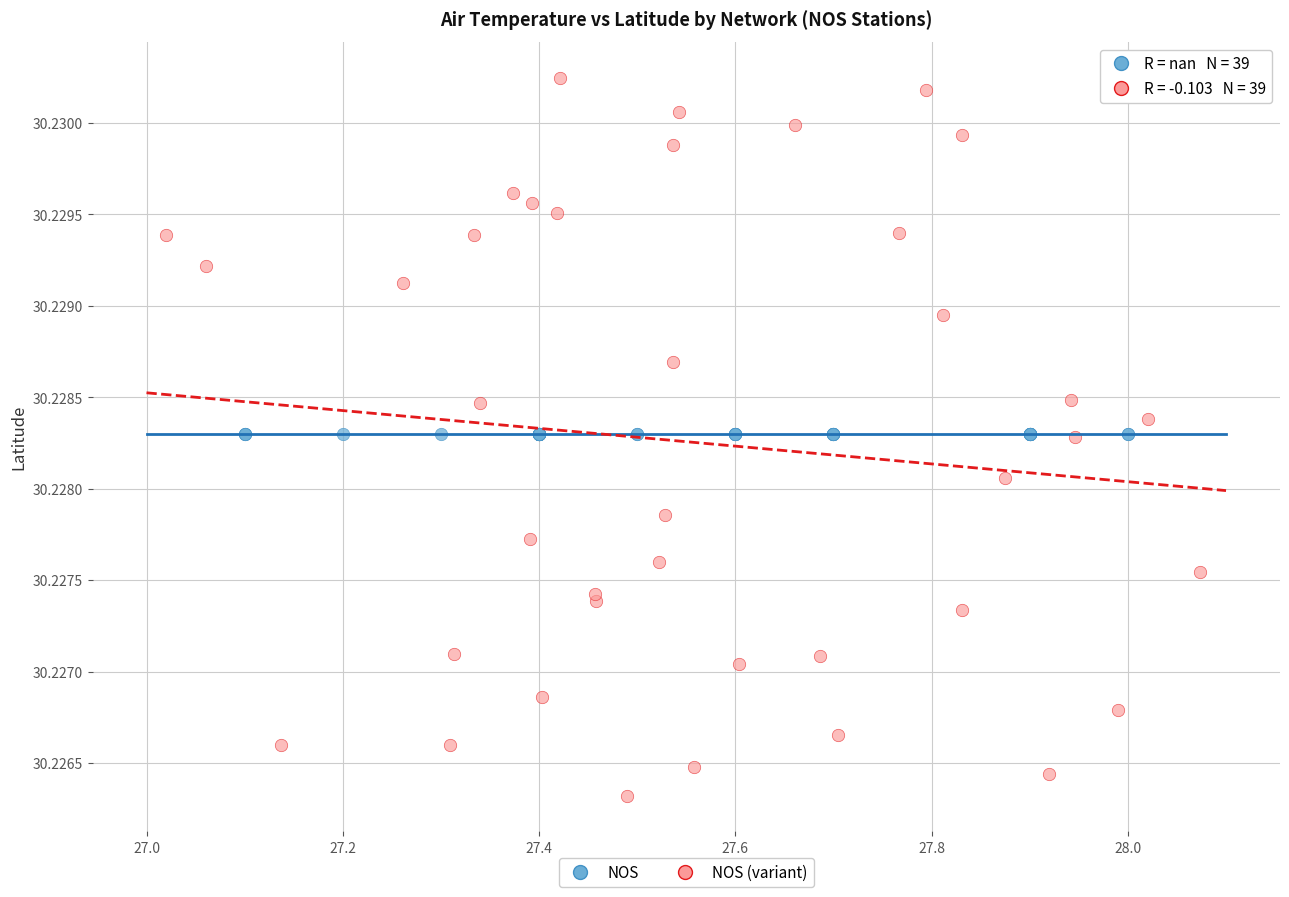

Which series reaches the maximum Y coordinate?

NOS (variant)